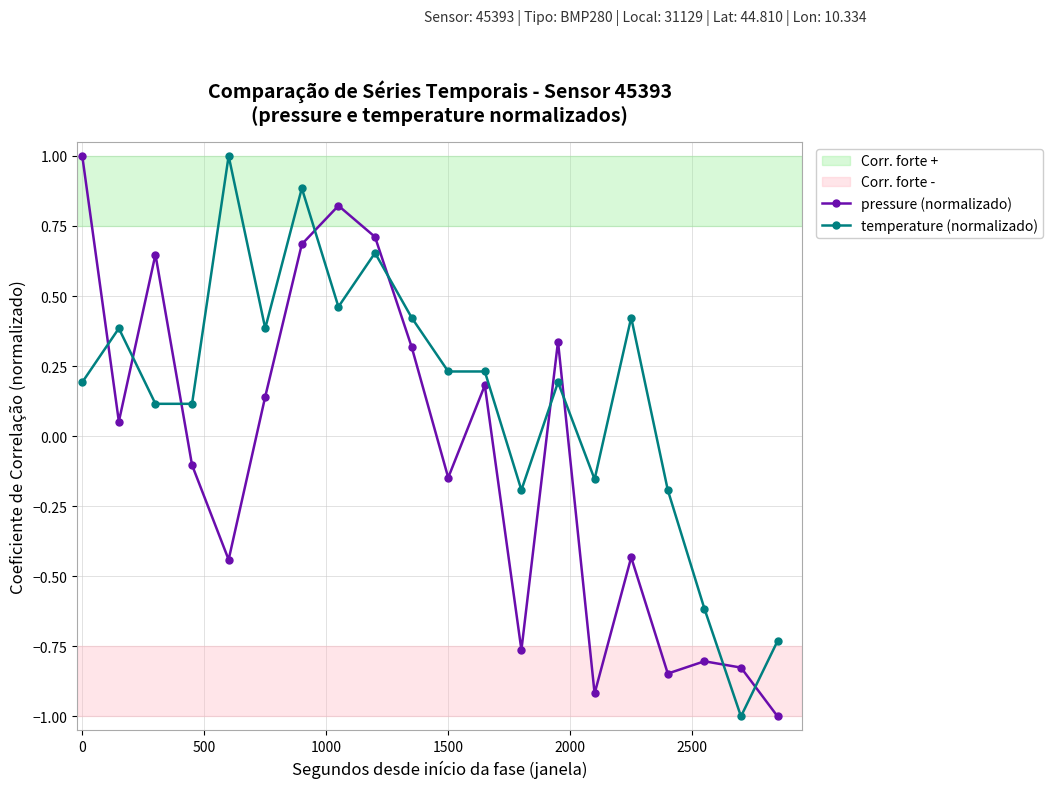

How many values in temperature (normalizado) are above zero?

14